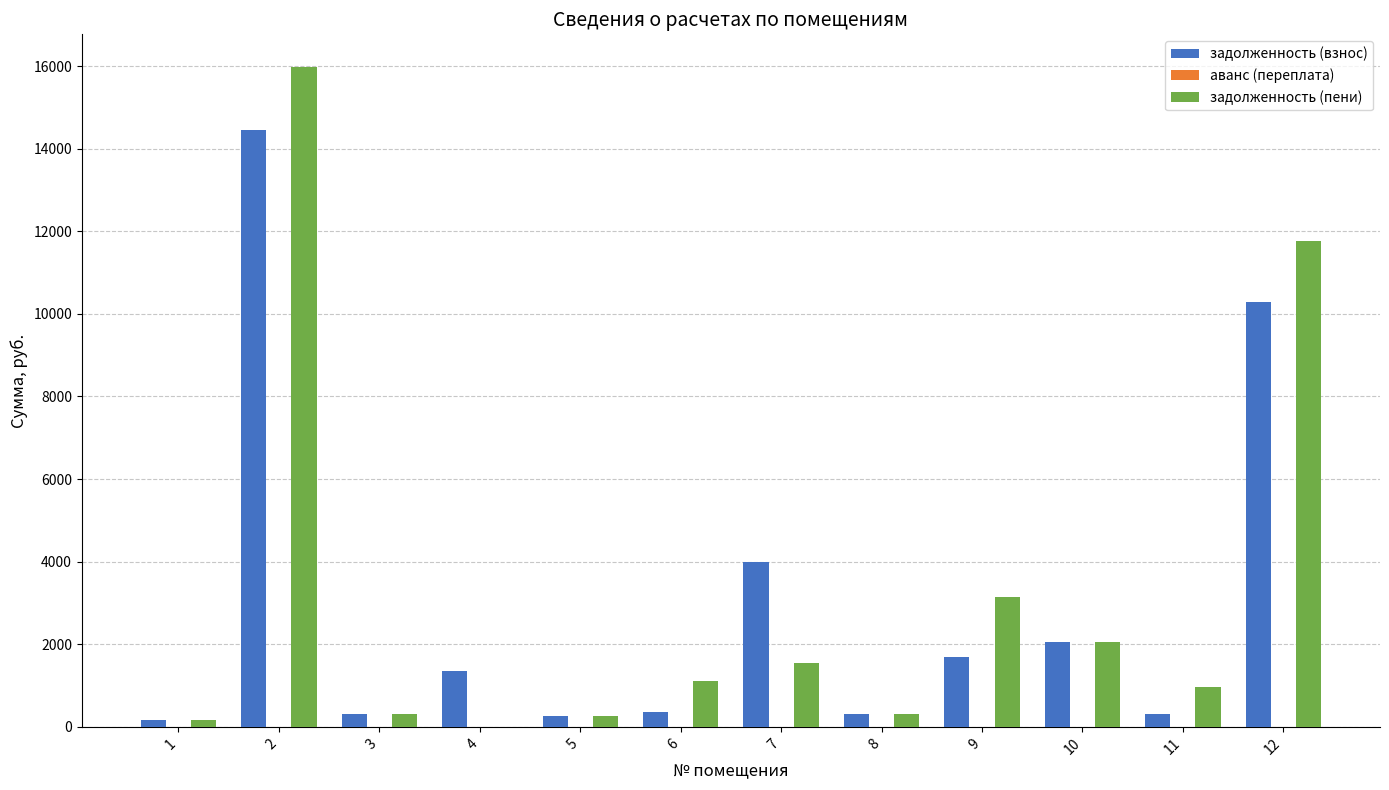

At which label does задолженность (взнос) first exceed 1356?

2